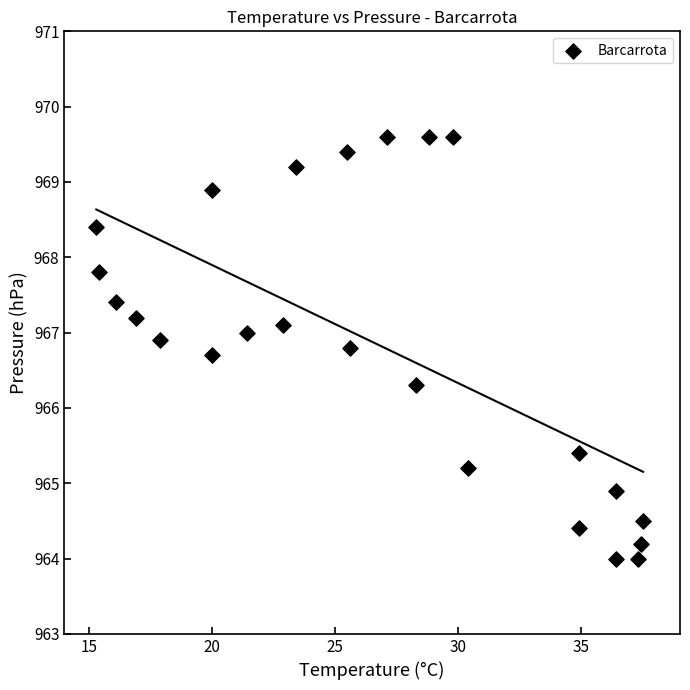

What is the range of Y values (max minus min)?

5.6